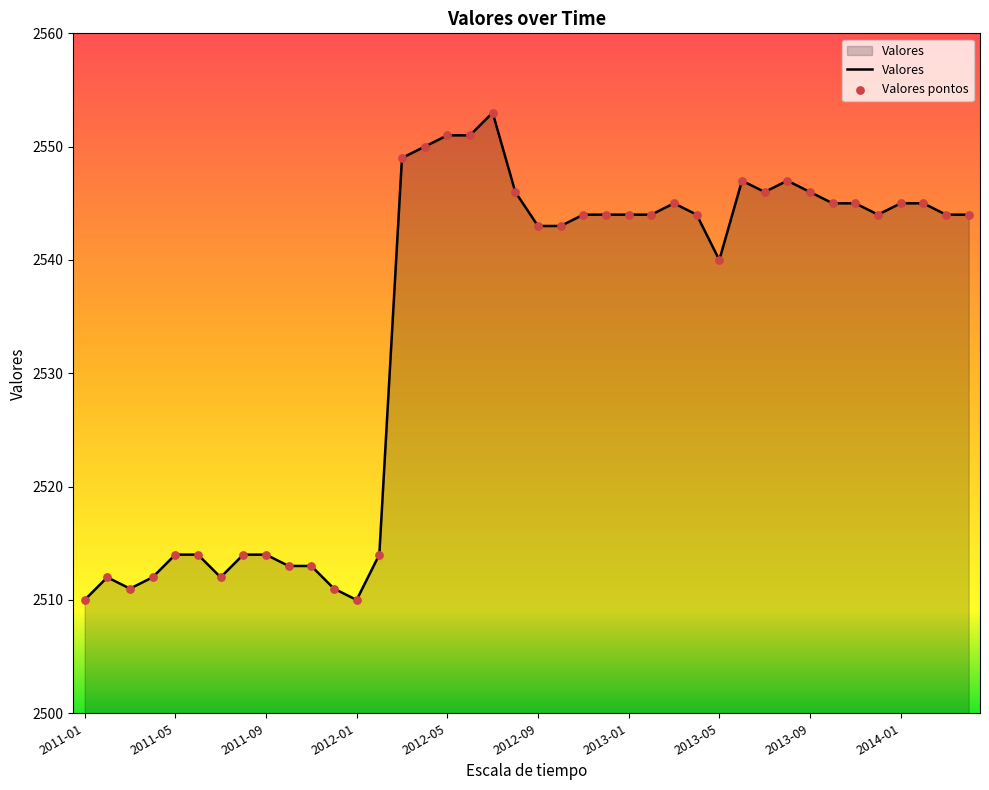

What is the greatest value displayed?

2553